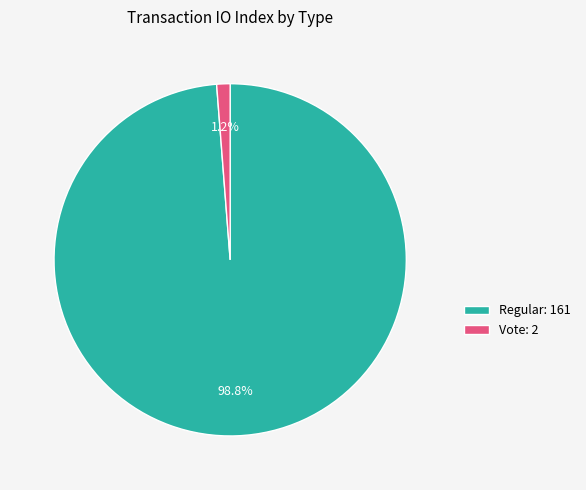

Rank the categories by value from highest to lowest.

Regular, Vote